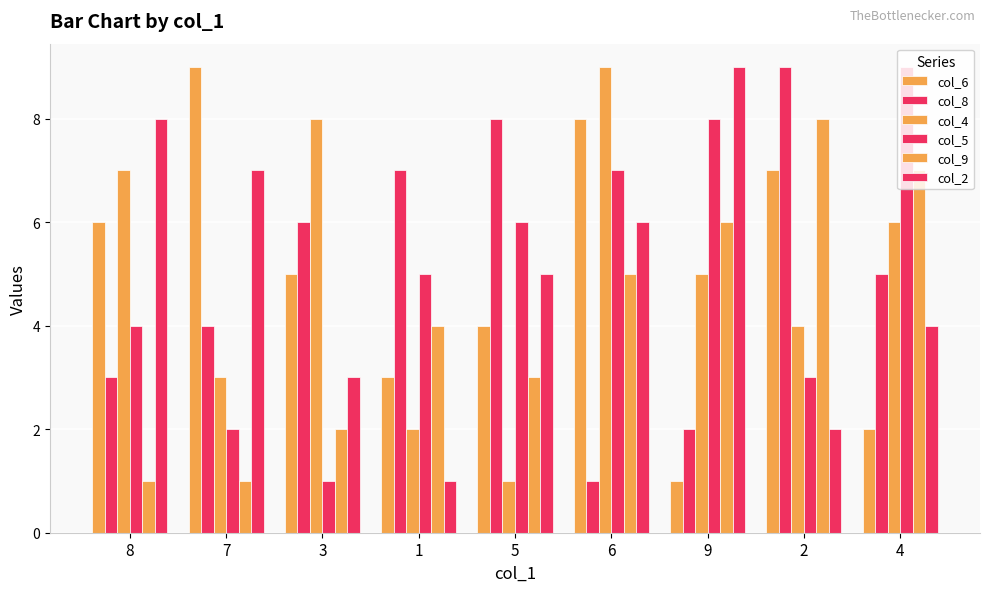

How many groups of bars are there?

9